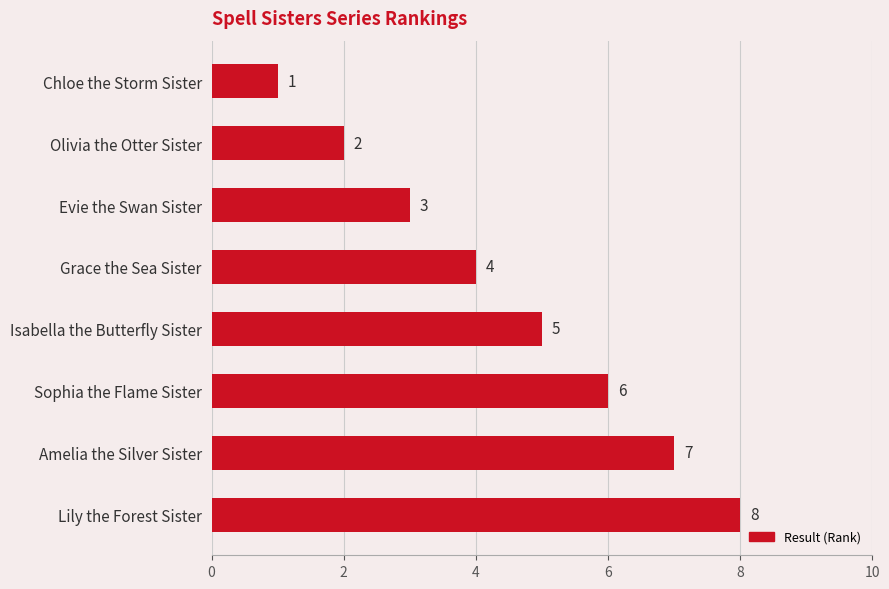

What is the sum of the values at Chloe the Storm Sister and Olivia the Otter Sister?

3